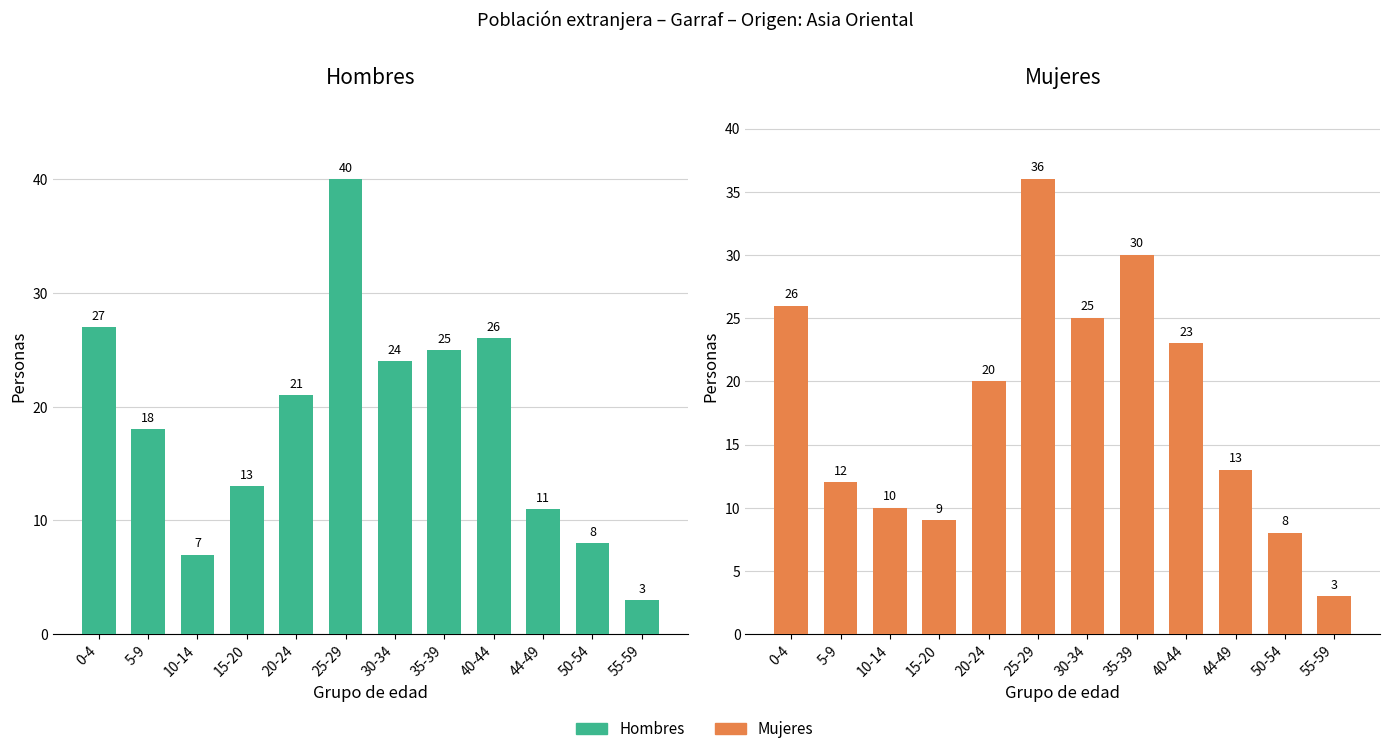

Reading right to left, list all the values displayed in this chart.

Hombres: 3	8	11	26	25	24	40	21	13	7	18	27
Mujeres: 3	8	13	23	30	25	36	20	9	10	12	26